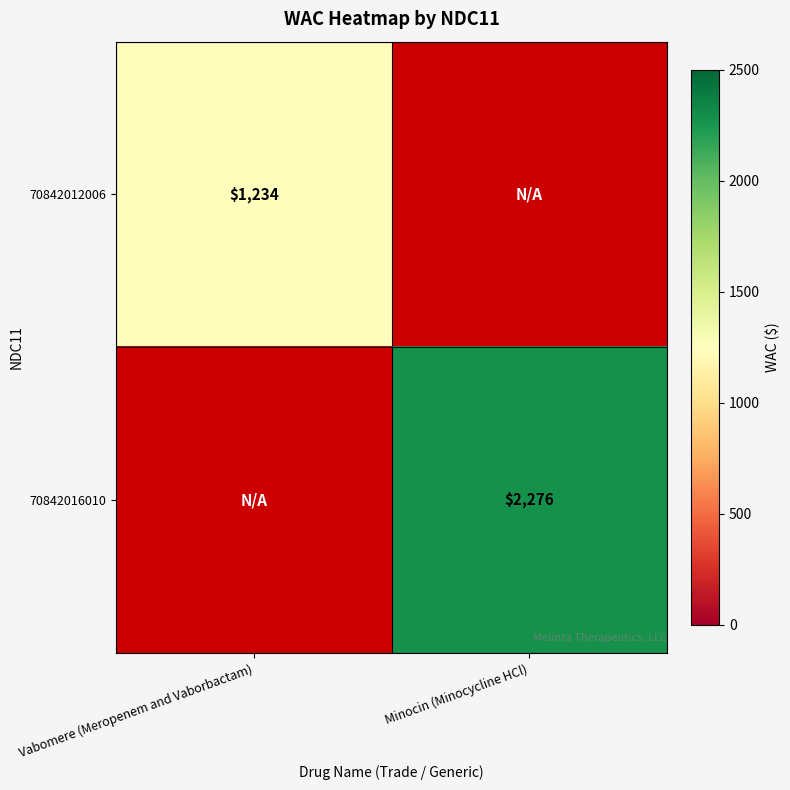

The value of 70842016010 at Minocin (Minocycline HCl) is 567. True or false?

False